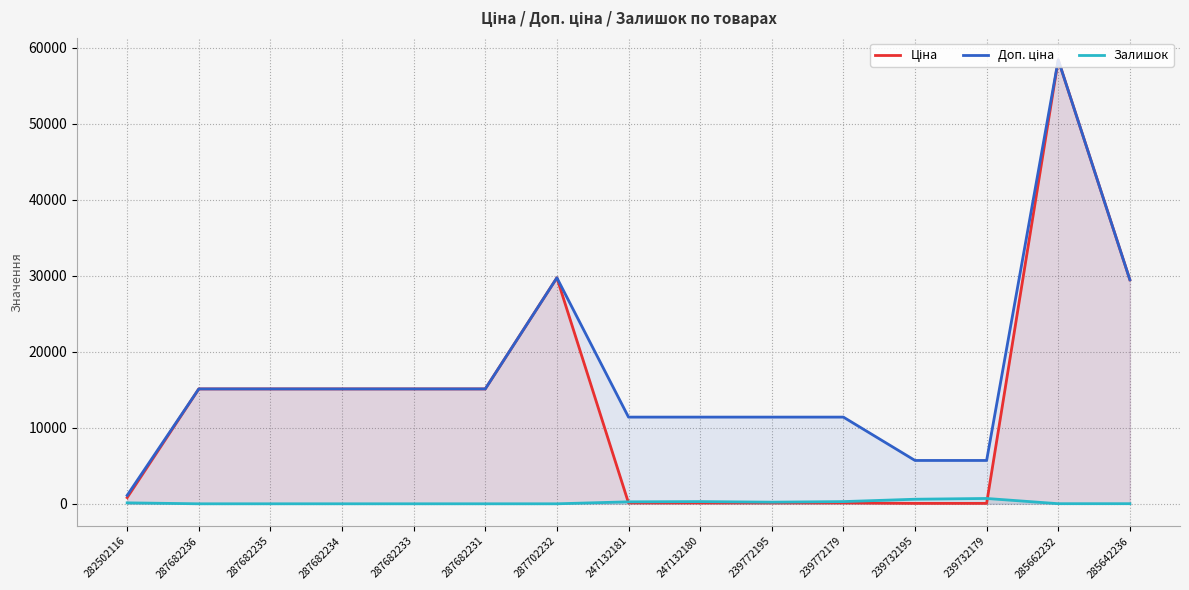

True or false: Залишок and Ціна intersect in this chart.

True